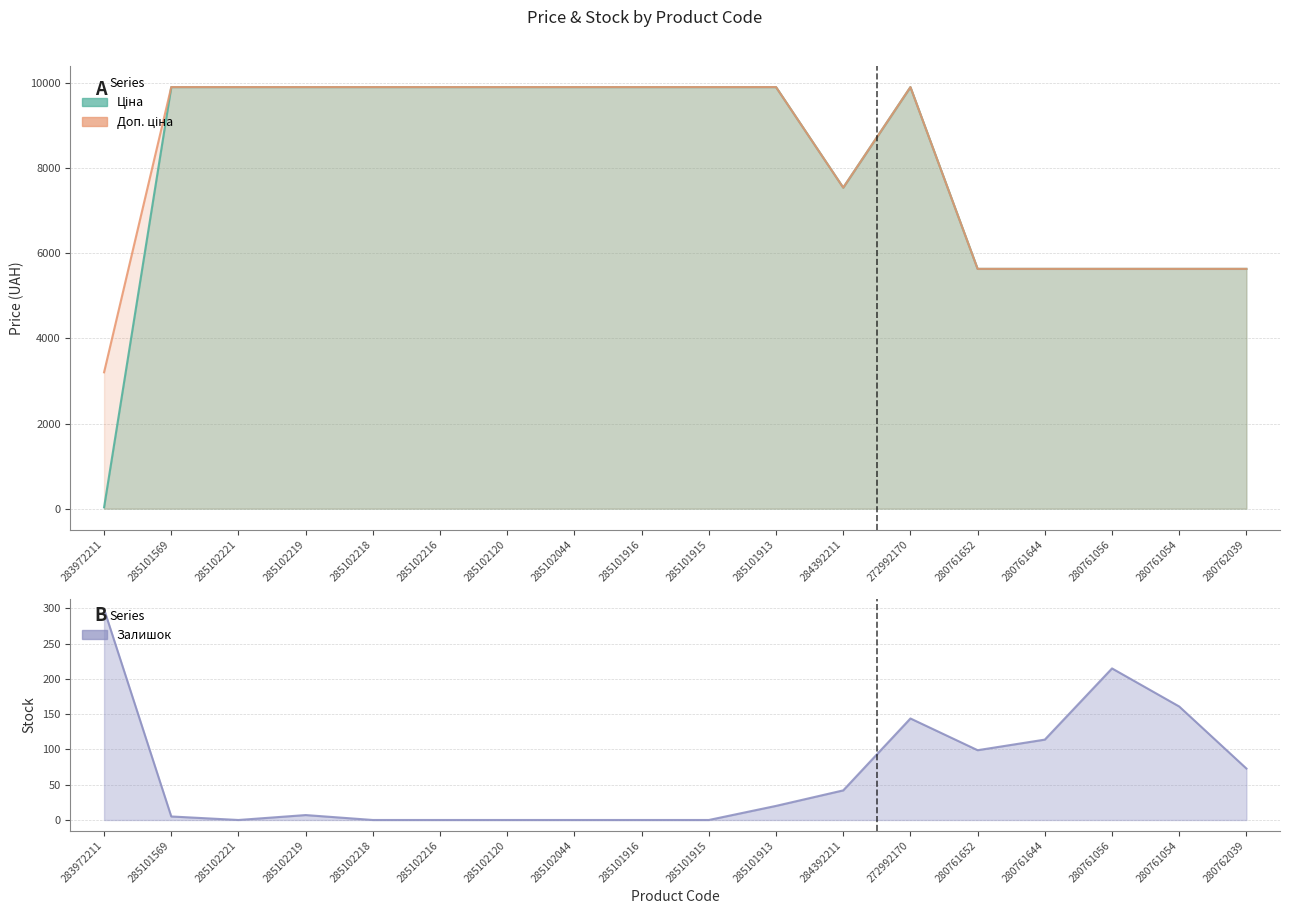

Is the value of Доп. ціна at 280762039 greater than the value of Залишок at 280761644?

Yes